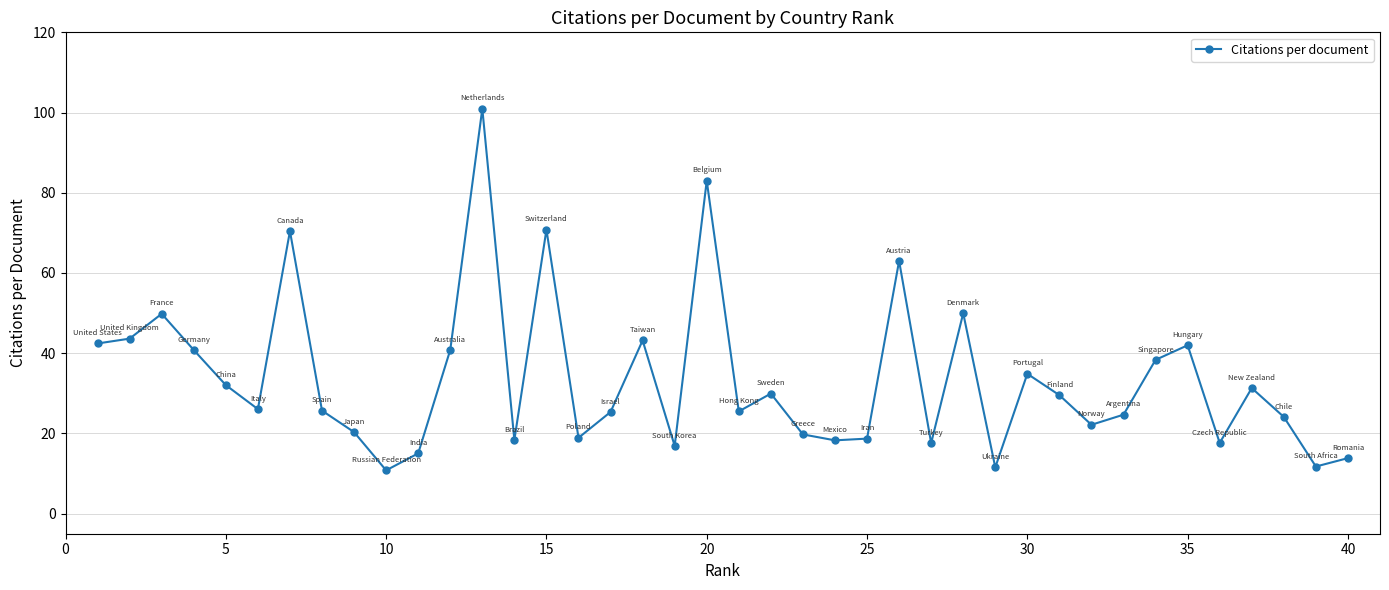

What is the minimum value shown in the chart?

10.8